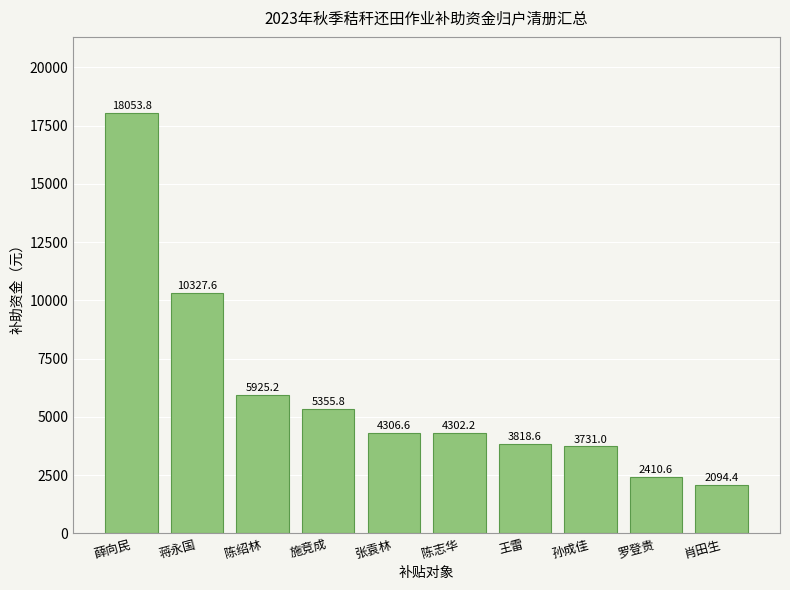

Approximately how many times larger is the value at 肖田生 compared to 孙成佳?

0.6